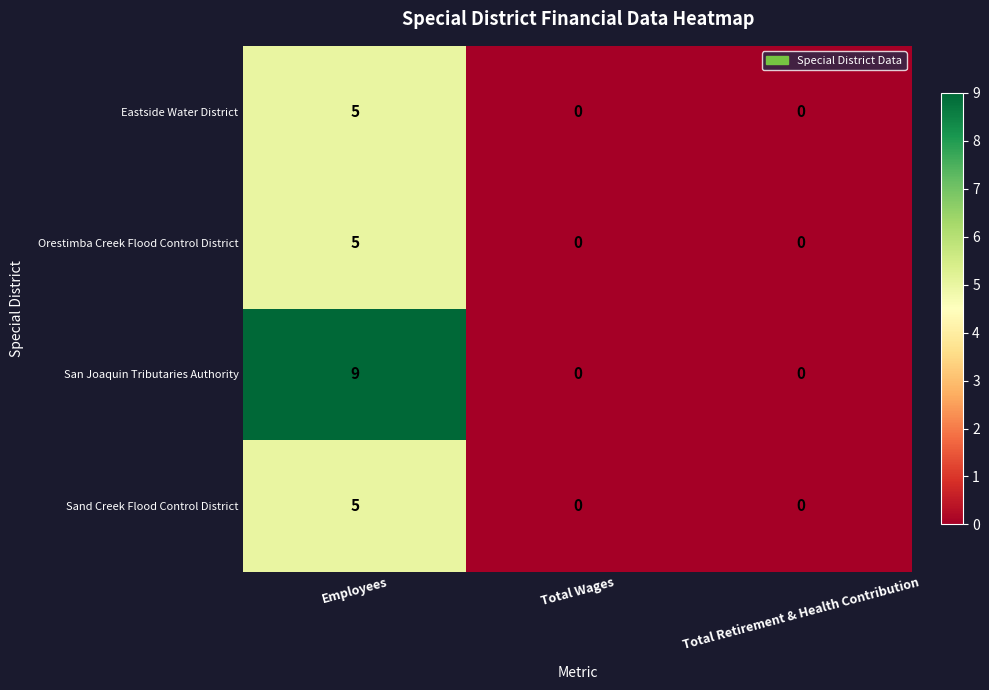

Is it true that San Joaquin Tributaries Authority equals 0 at Total Wages?

True